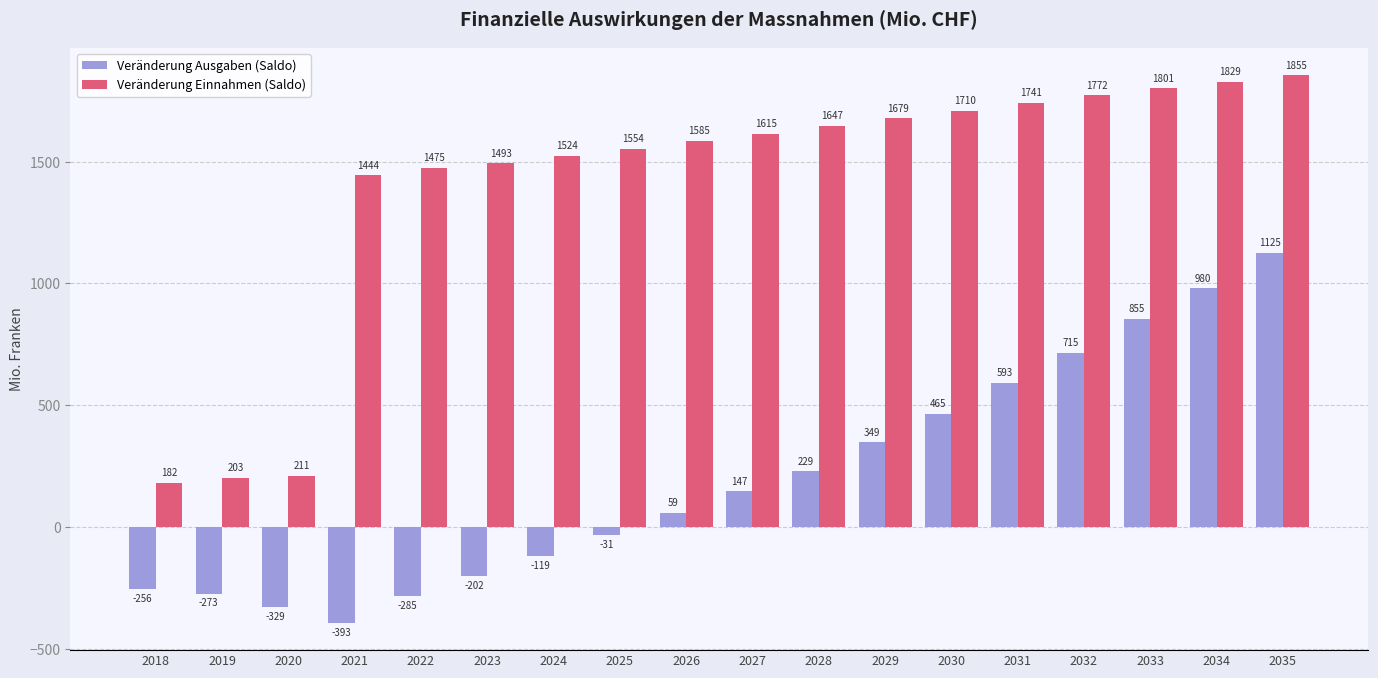

Reading right to left, what are all the values shown in this chart?

Veränderung Ausgaben (Saldo): 1125	980	855	715	593	465	349	229	147	59	-31	-119	-202	-285	-393	-329	-273	-256
Veränderung Einnahmen (Saldo): 1855	1829	1801	1772	1741	1710	1679	1647	1615	1585	1554	1524	1493	1475	1444	211	203	182